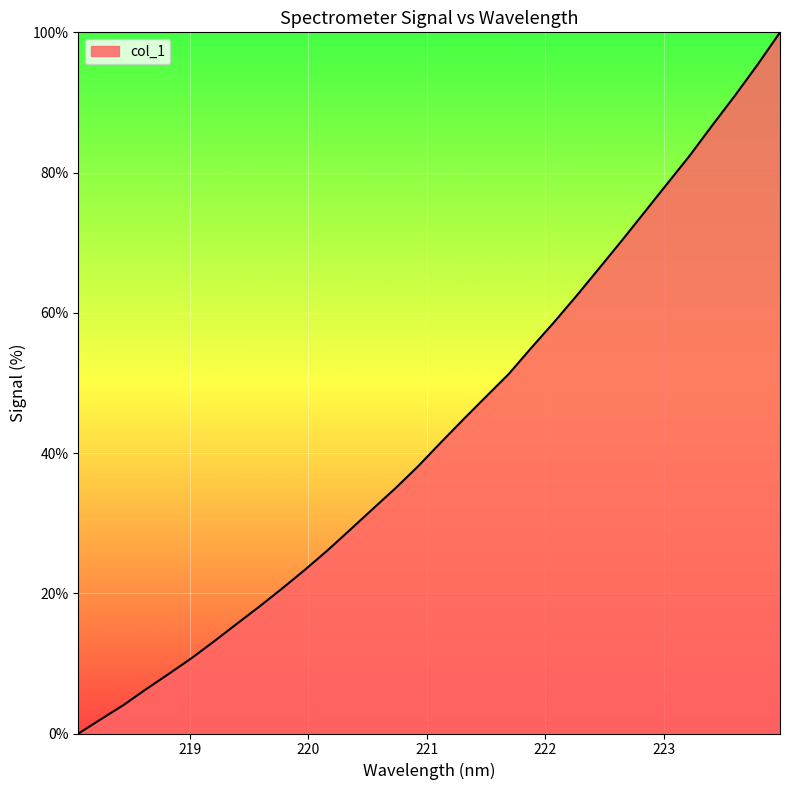

What is the greatest value displayed?

100.0